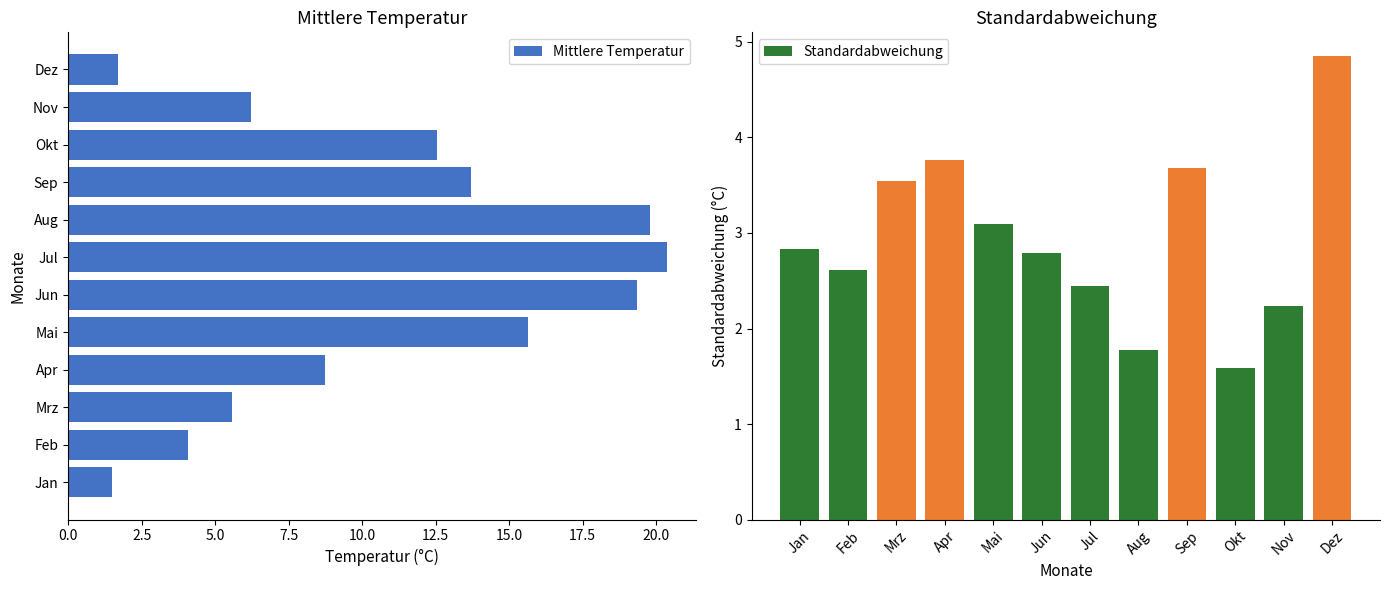

The Mittlere Temperatur series shows 1.7 at Dez. True or false?

True